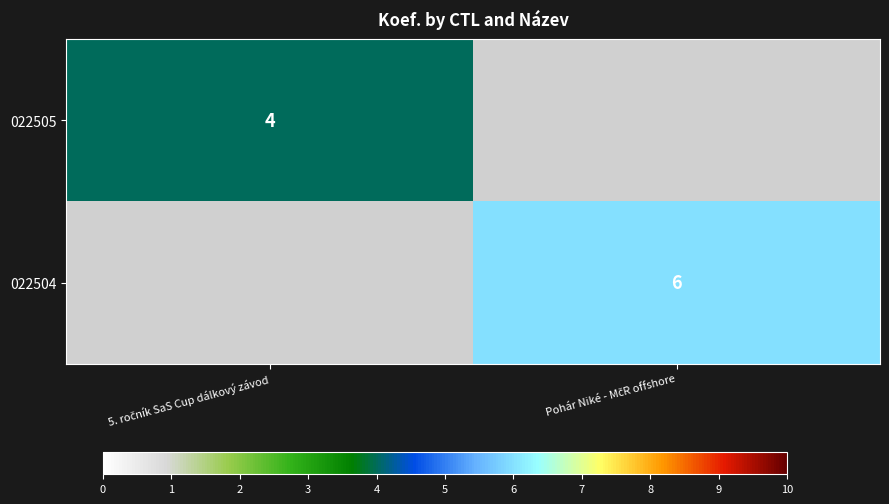

True or false: 022504 has a value of 0 at 5. ročník SaS Cup dálkový závod.

True